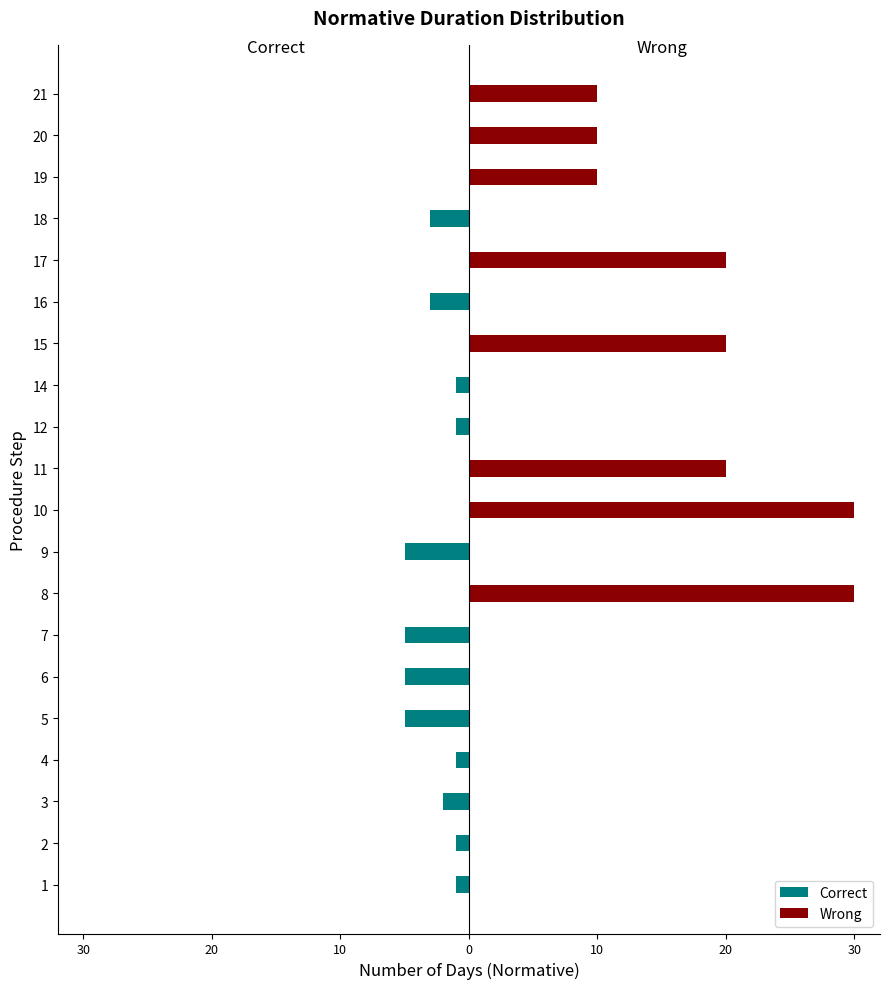

Which series changed the most between 14 and 17?

Wrong